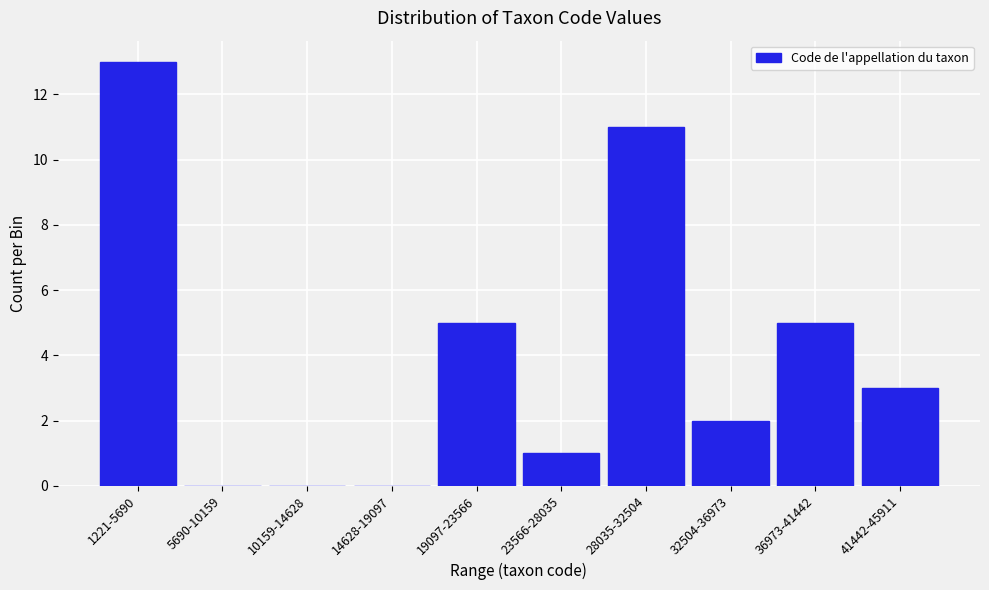

Reading left to right, transcribe all the data shown in this chart.

1221-5690=13	5690-10159=0	10159-14628=0	14628-19097=0	19097-23566=5	23566-28035=1	28035-32504=11	32504-36973=2	36973-41442=5	41442-45911=3